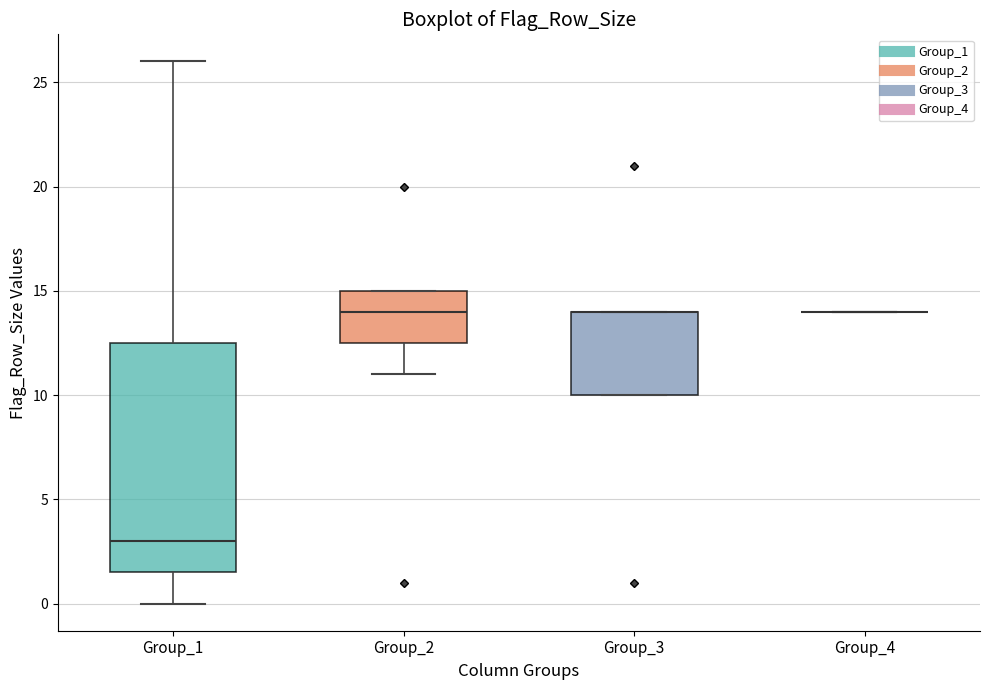

Where does the upper whisker of the box for Group_1 end on the y-axis? The values are not printed on the chart, so give them approximately, as read against the axis.

26.0